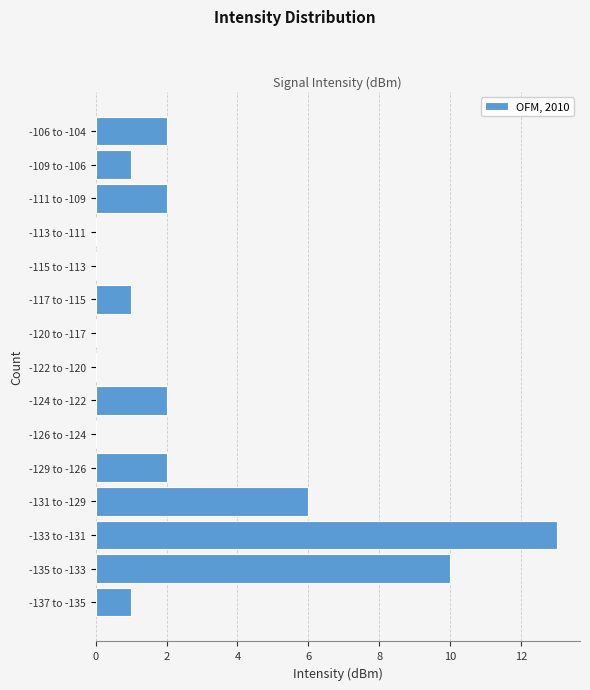

Reading bottom to top, list all the values displayed in this chart.

-137 to -135=1	-135 to -133=10	-133 to -131=13	-131 to -129=6	-129 to -126=2	-126 to -124=0	-124 to -122=2	-122 to -120=0	-120 to -117=0	-117 to -115=1	-115 to -113=0	-113 to -111=0	-111 to -109=2	-109 to -106=1	-106 to -104=2